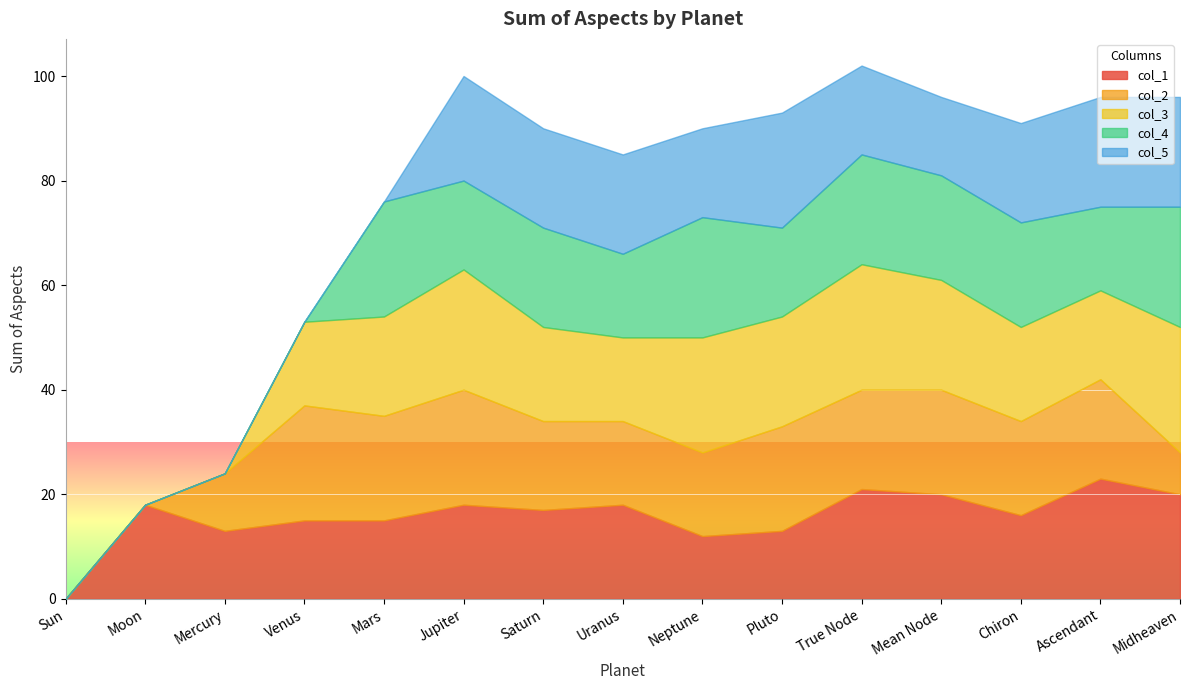

Reading left to right, what are all the values shown in this chart?

col_1: Sun=0	Moon=18	Mercury=13	Venus=15	Mars=15	Jupiter=18	Saturn=17	Uranus=18	Neptune=12	Pluto=13	True Node=21	Mean Node=20	Chiron=16	Ascendant=23	Midheaven=20
col_2: Sun=0	Moon=0	Mercury=11	Venus=22	Mars=20	Jupiter=22	Saturn=17	Uranus=16	Neptune=16	Pluto=20	True Node=19	Mean Node=20	Chiron=18	Ascendant=19	Midheaven=8
col_3: Sun=0	Moon=0	Mercury=0	Venus=16	Mars=19	Jupiter=23	Saturn=18	Uranus=16	Neptune=22	Pluto=21	True Node=24	Mean Node=21	Chiron=18	Ascendant=17	Midheaven=24
col_4: Sun=0	Moon=0	Mercury=0	Venus=0	Mars=22	Jupiter=17	Saturn=19	Uranus=16	Neptune=23	Pluto=17	True Node=21	Mean Node=20	Chiron=20	Ascendant=16	Midheaven=23
col_5: Sun=0	Moon=0	Mercury=0	Venus=0	Mars=0	Jupiter=20	Saturn=19	Uranus=19	Neptune=17	Pluto=22	True Node=17	Mean Node=15	Chiron=19	Ascendant=21	Midheaven=21